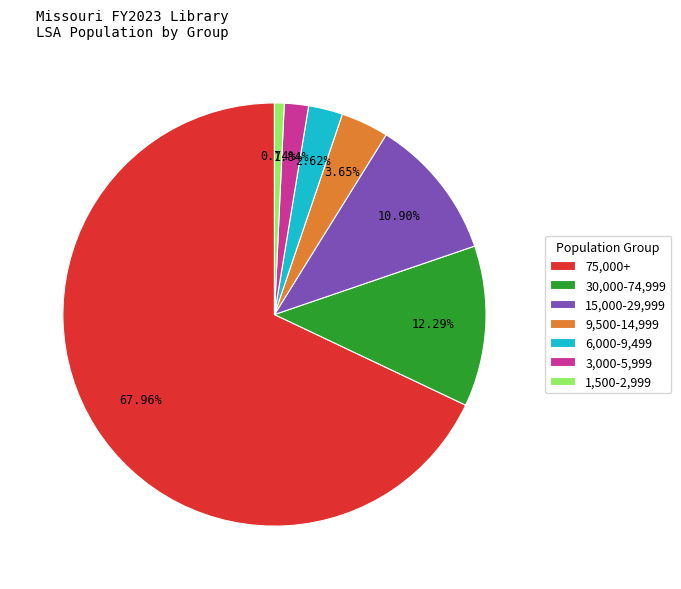

Does 75,000+ account for over 50% of the chart?

Yes